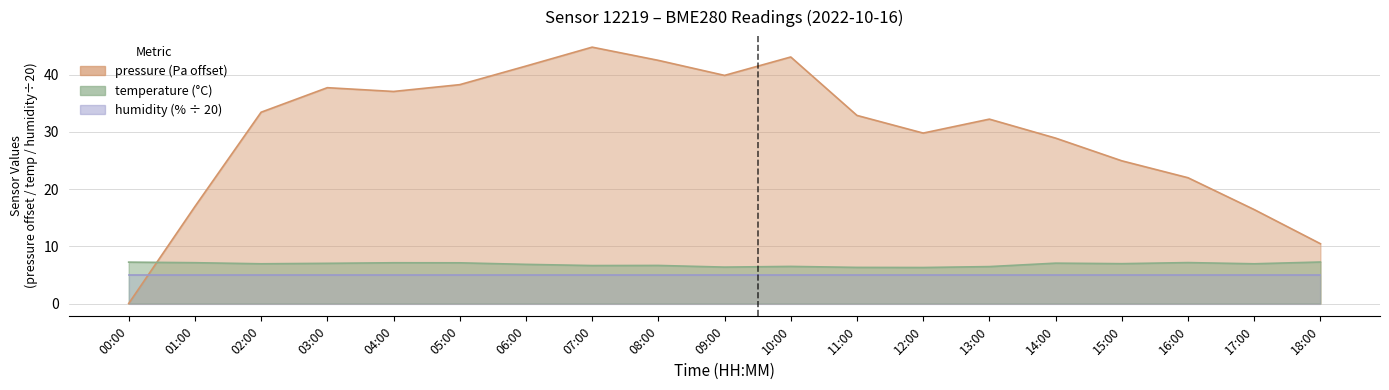

Which series ends up on top after the final intersection of temperature and pressure?

pressure